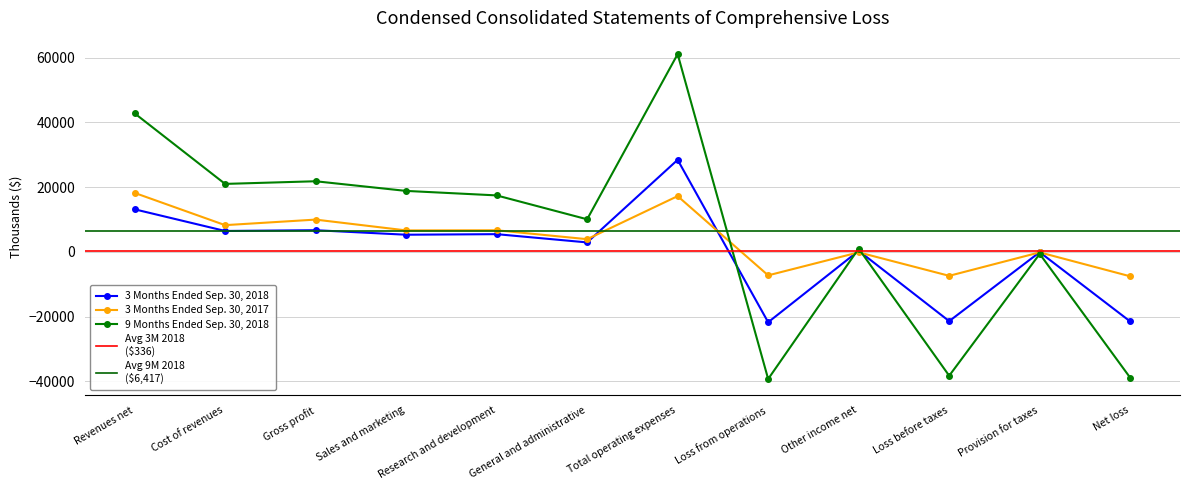

Does the chart display data point markers on the line(s)?

Yes